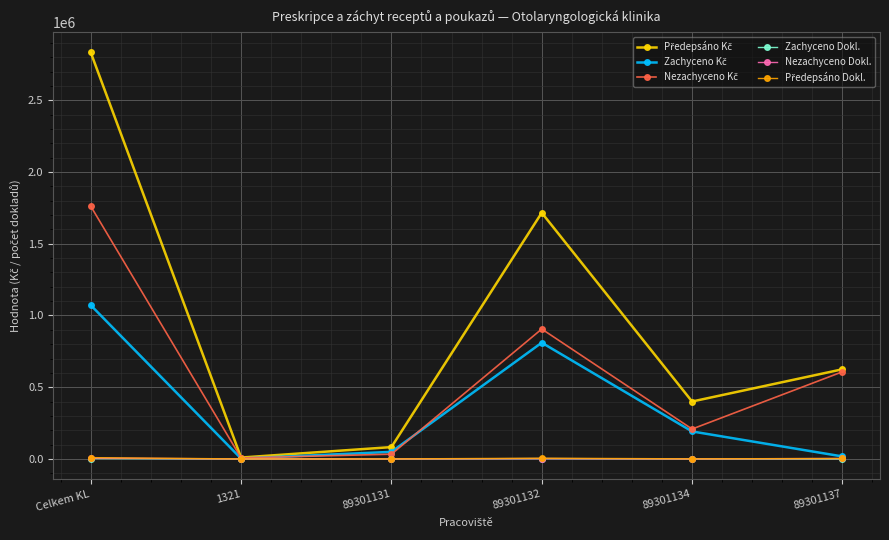

At which category is the sum across all series the highest?

Celkem KL